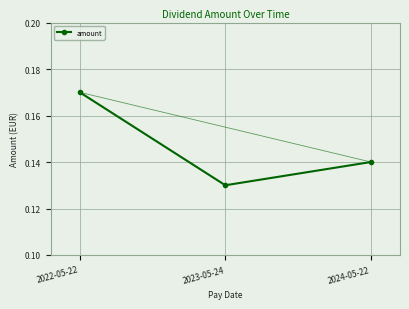

Count the values in the range 0 to 1.

3